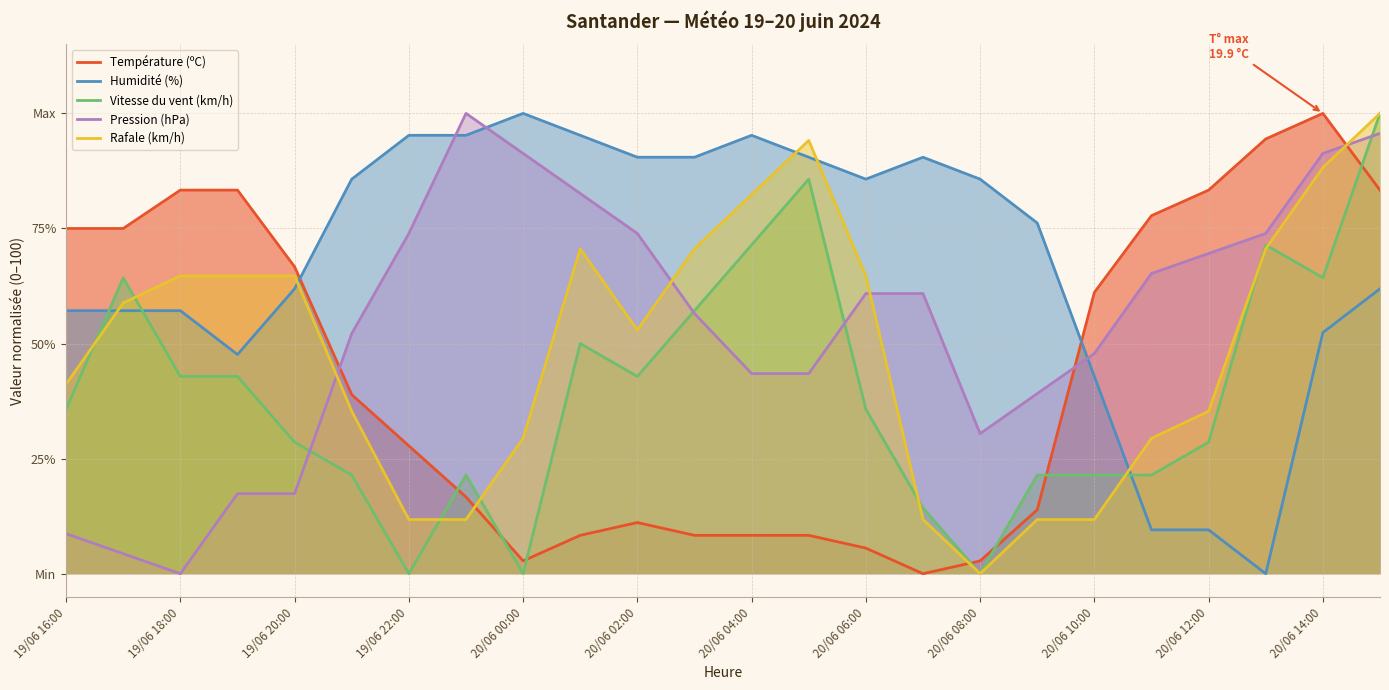

How many lines are shown in the chart?

5